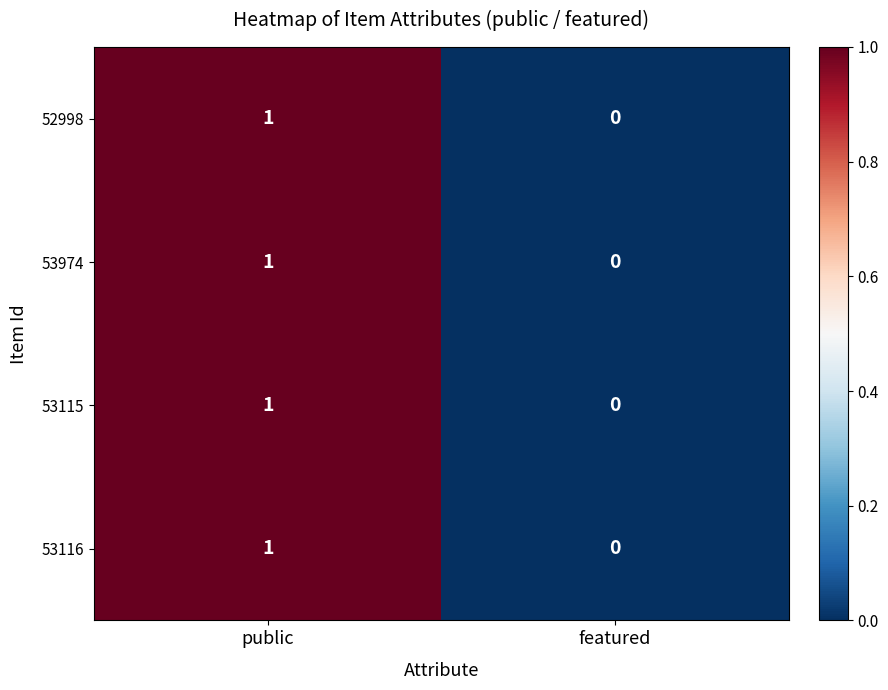

Reading left to right, list all the values displayed in this chart.

52998: 1	0
53974: 1	0
53115: 1	0
53116: 1	0